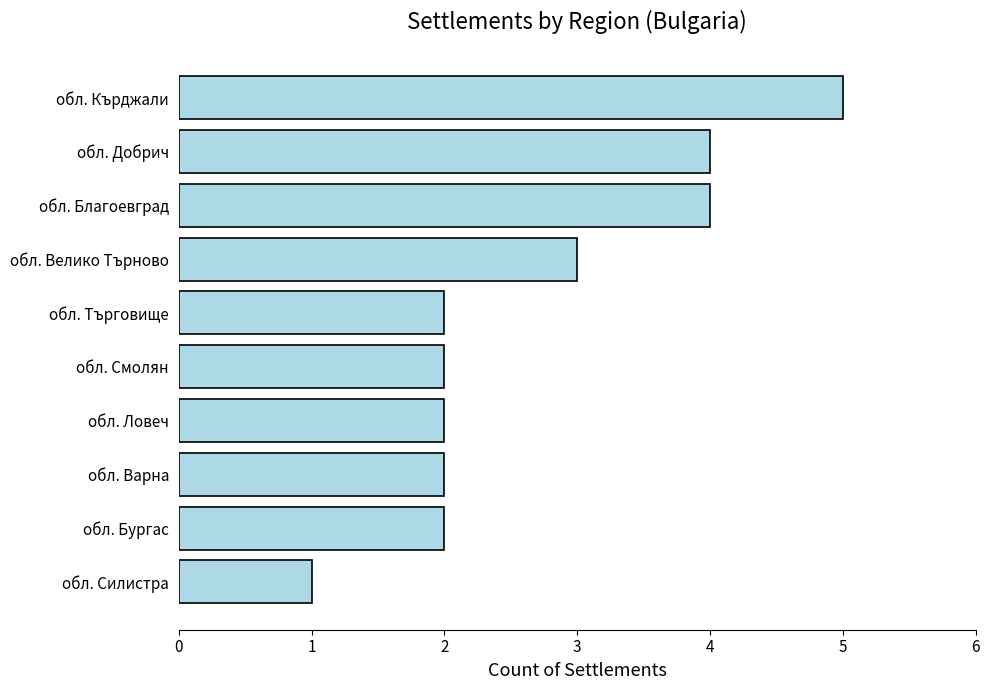

Reading bottom to top, extract all data points from this chart.

1	2	2	2	2	2	3	4	4	5